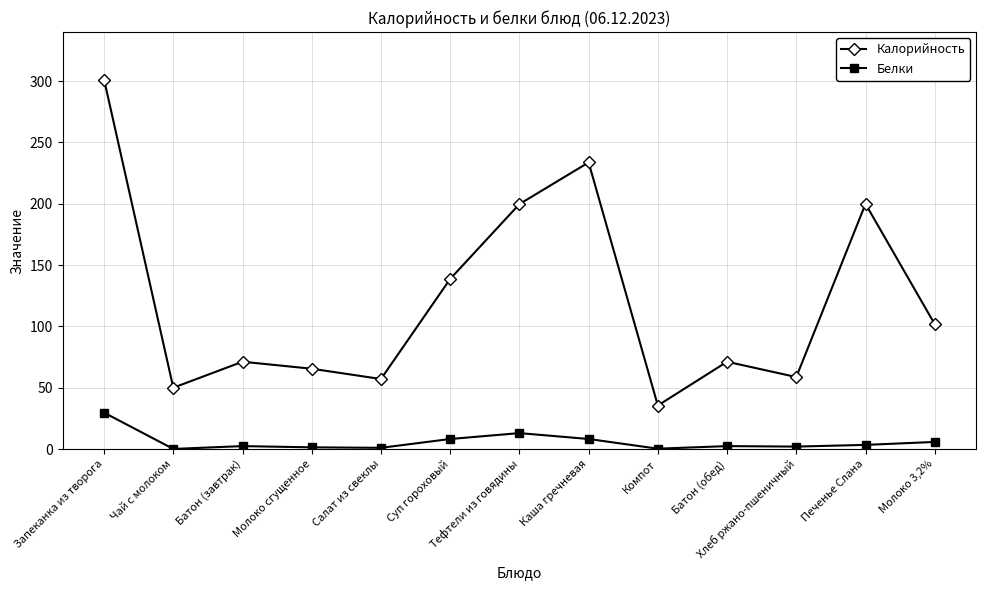

What is the difference between the Белки values at Запеканка из творога and Каша гречневая?

21.5